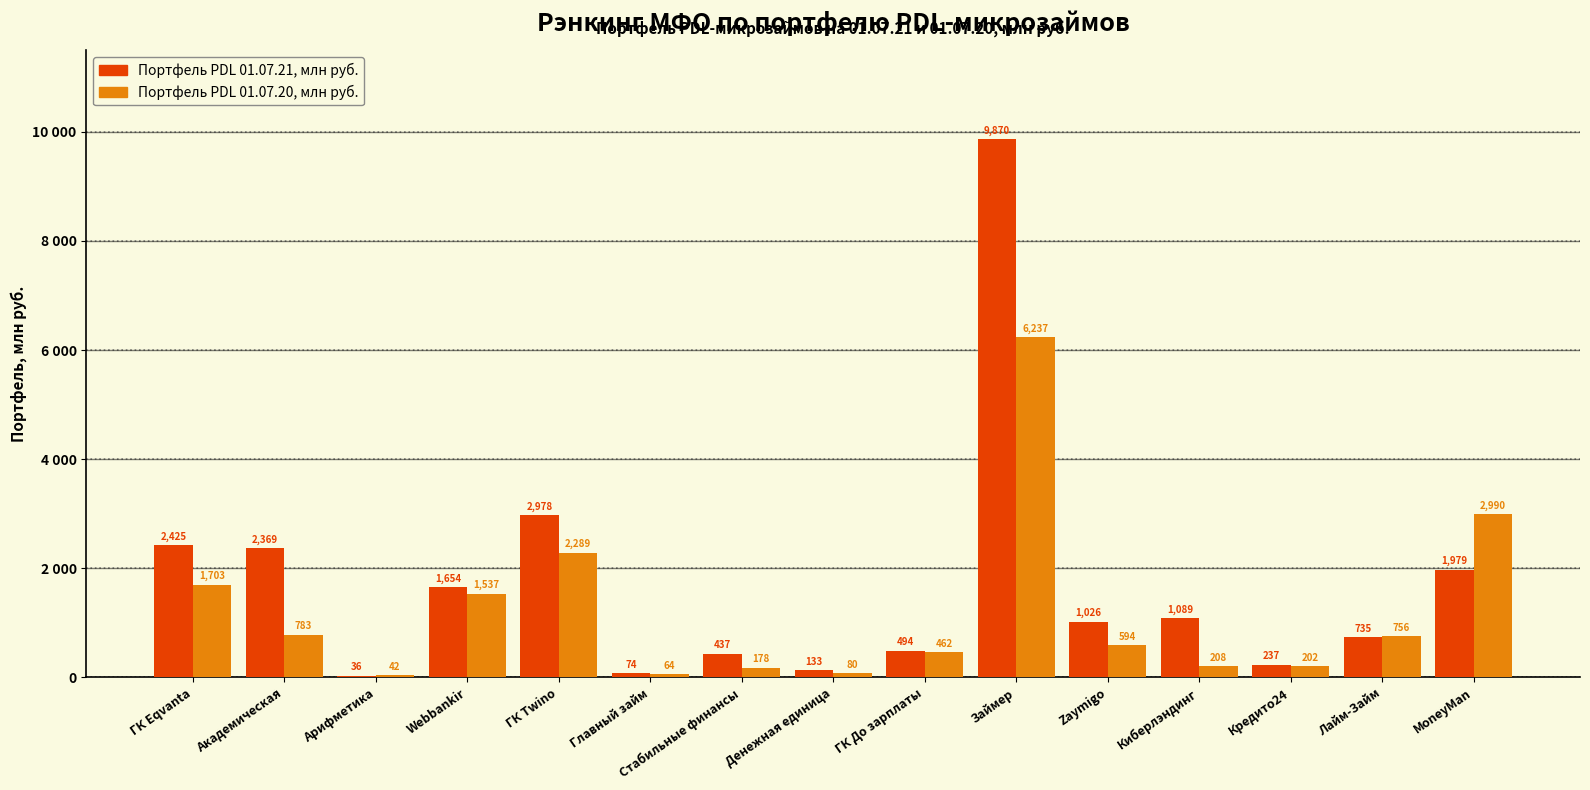

What are all the series names shown in the legend?

Портфель PDL 01.07.21, млн руб., Портфель PDL 01.07.20, млн руб.